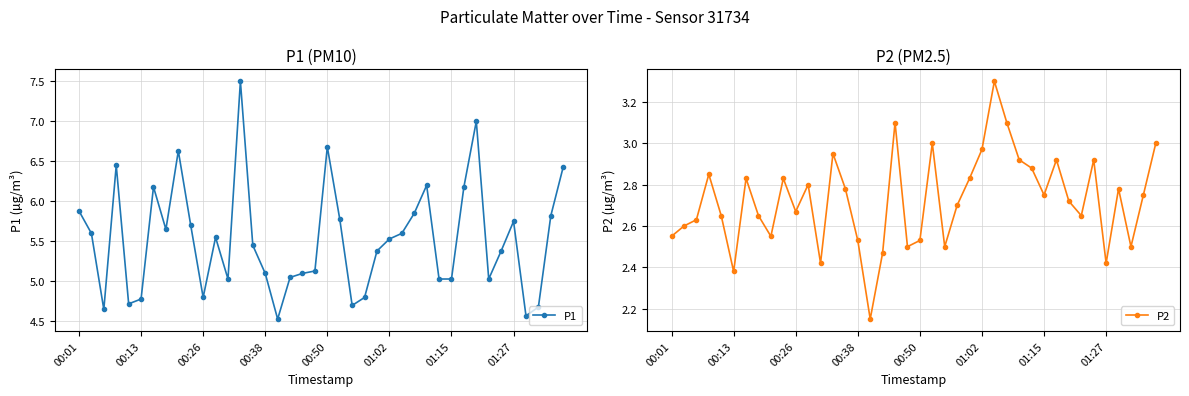

What is the difference between the maximum and minimum values in the P1 series?

3.0